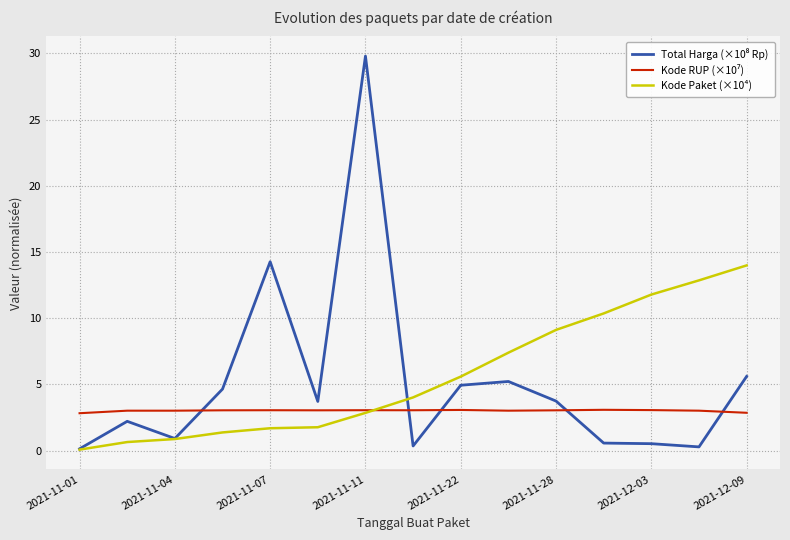

What is the maximum value shown in the chart?

29.8